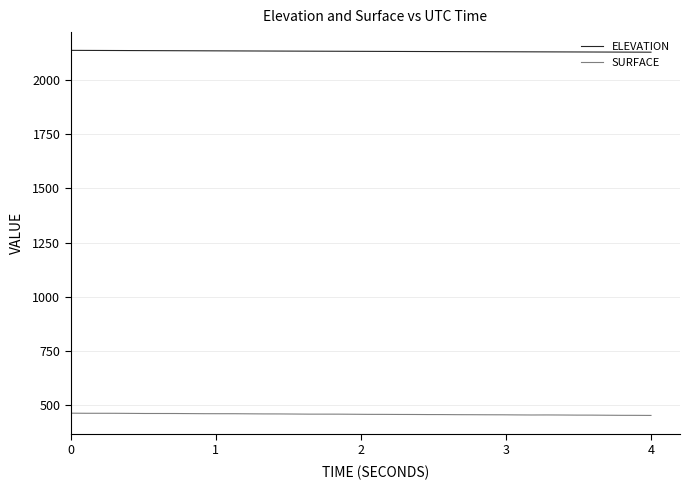

Which series has the widest spread of values?

SURFACE